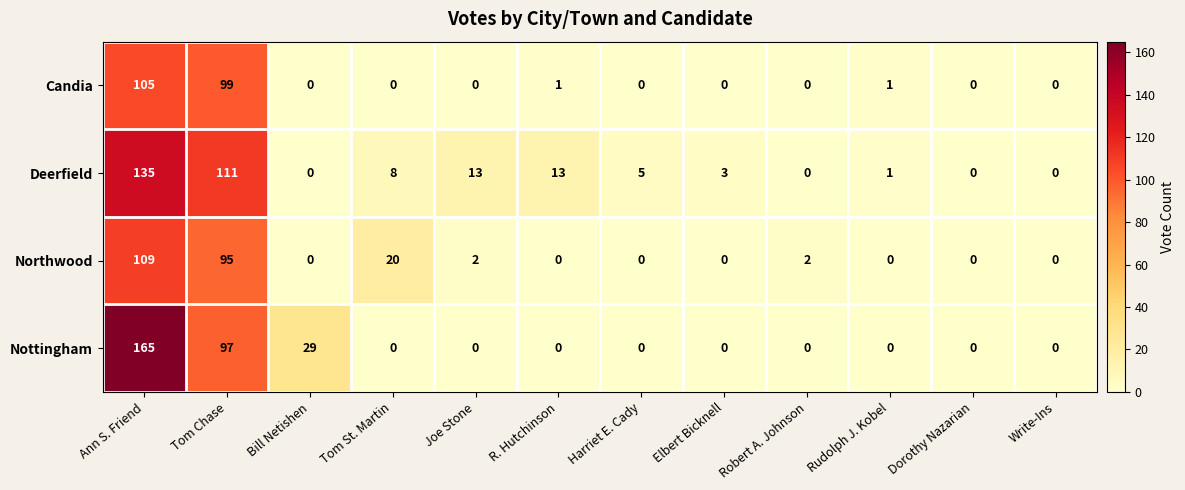

True or false: Northwood has a value of 39 at Ann S. Friend.

False